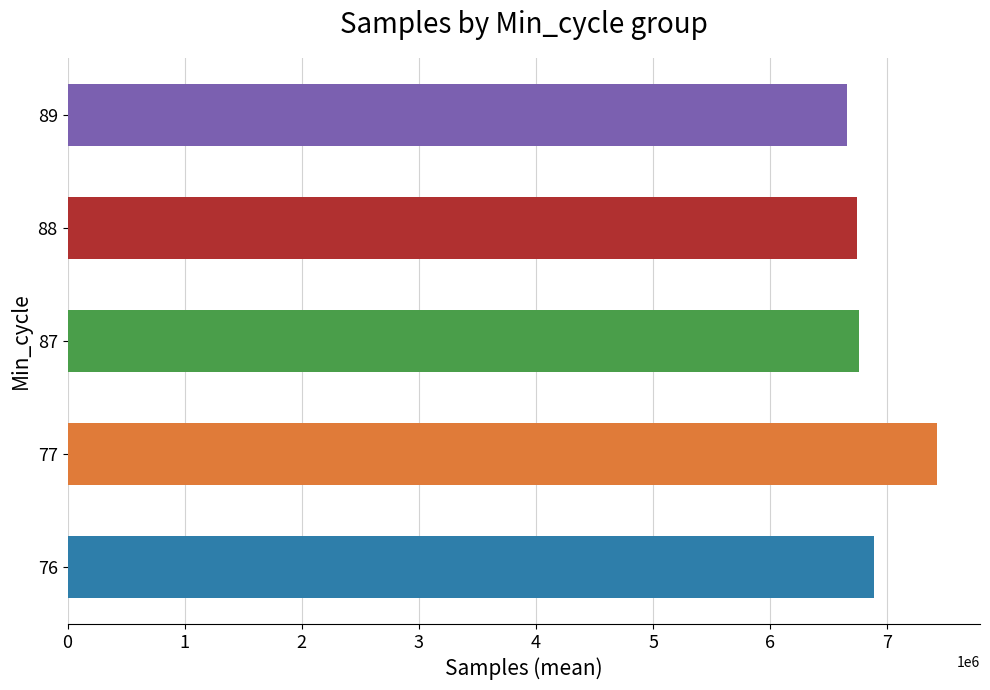

At which category does the chart reach its minimum across all series?

89